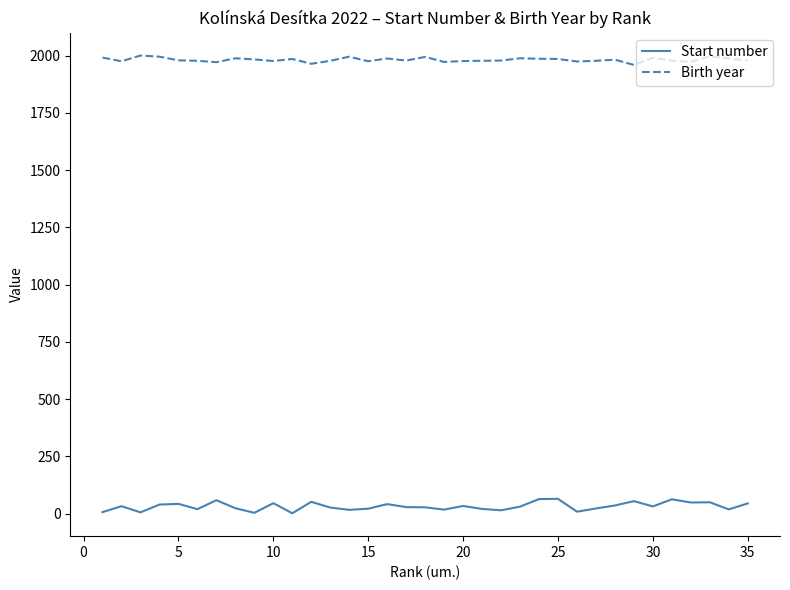

Which series has the widest spread of values?

Start number